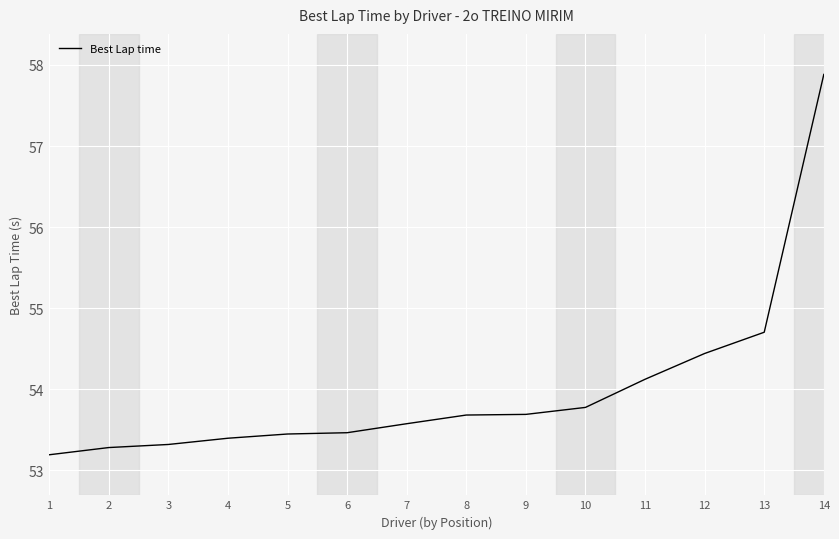

True or false: there are more than 2 points higher than both neighbors.

False